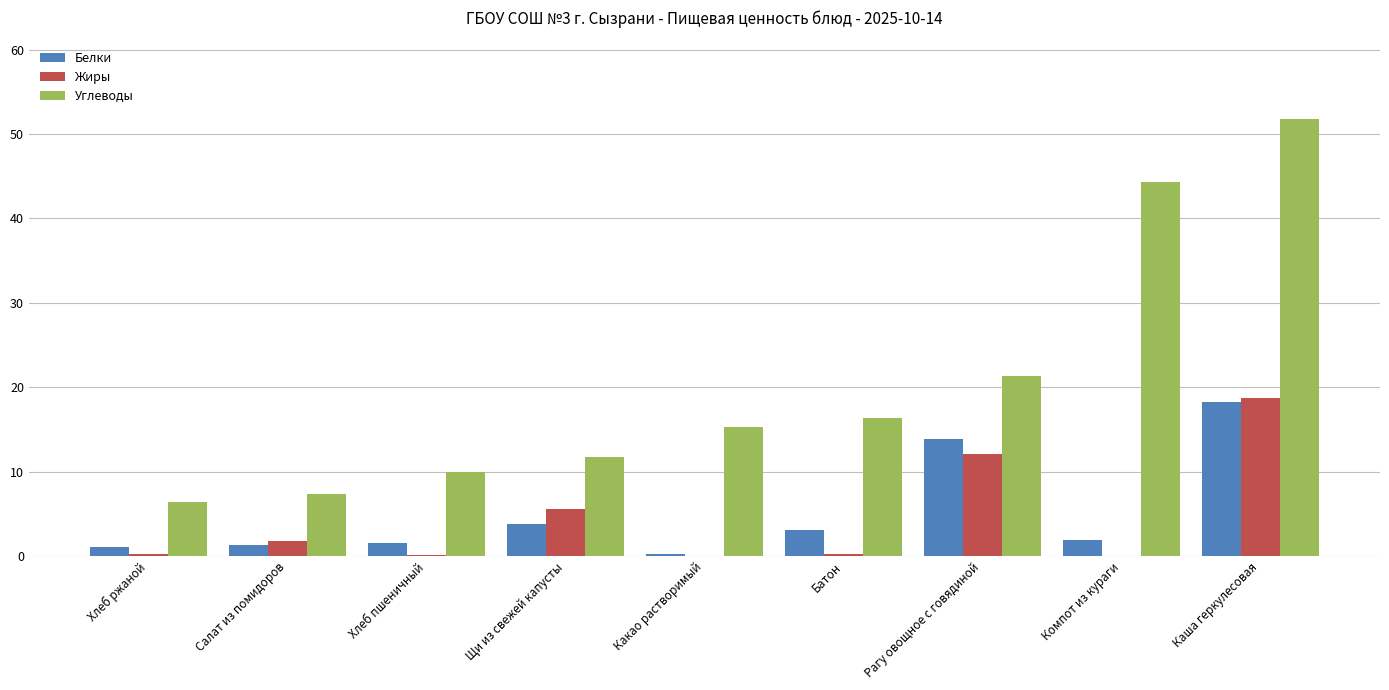

Between Хлеб пшеничный and Рагу овощное с говядиной, which series saw the biggest shift?

Белки